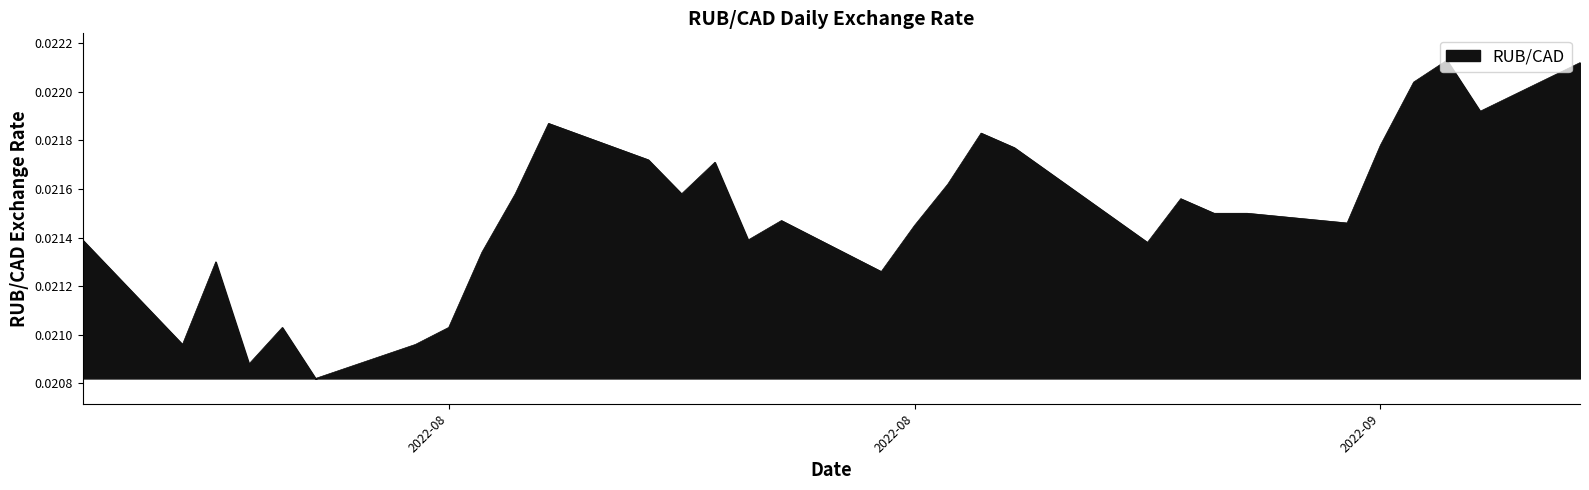

At which label is the value closest to 0?

2022-08-12